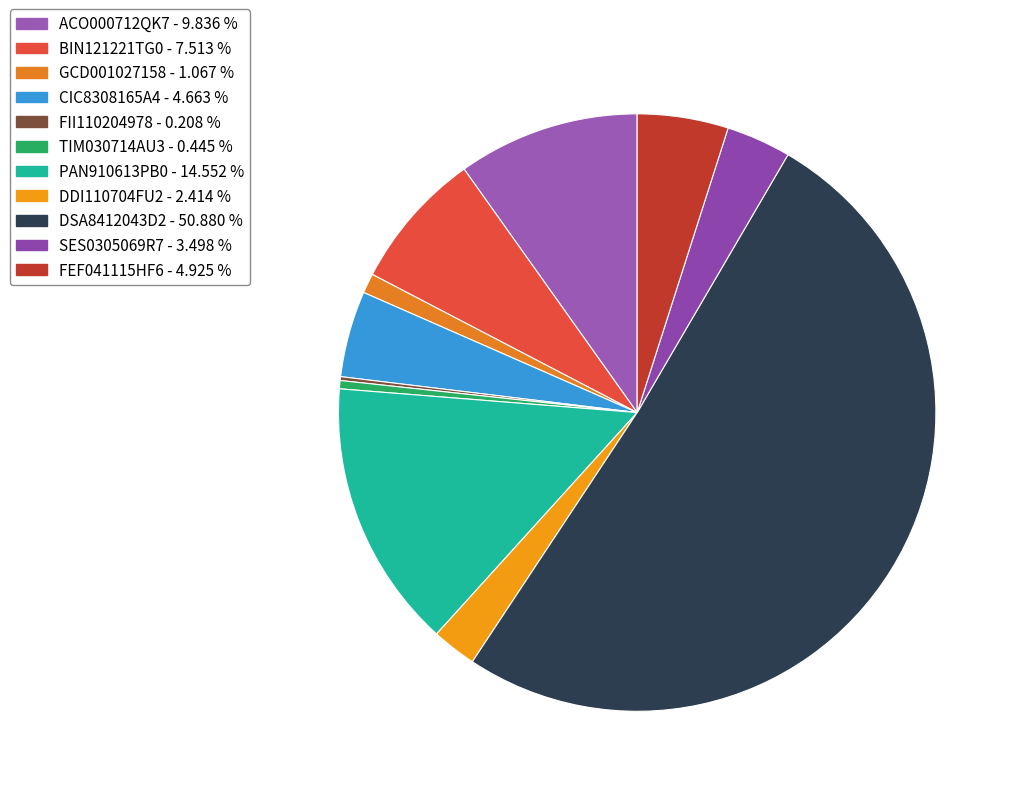

To the nearest percent, what portion does PAN910613PB0 represent?

15%